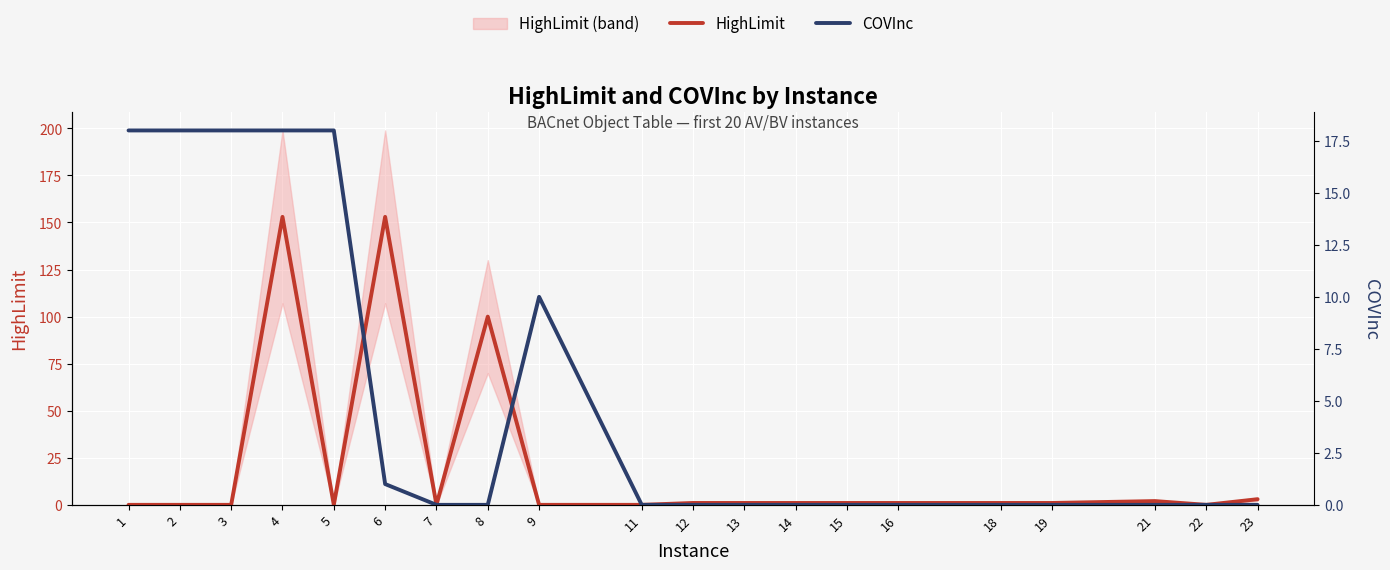

Is this an area chart (filled region under the line)?

No